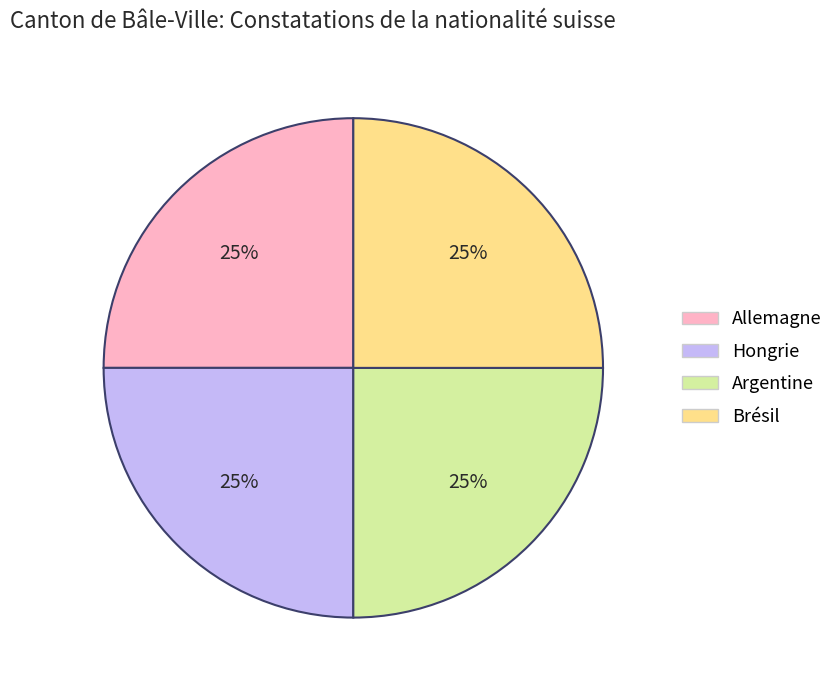

To the nearest percent, what portion does Allemagne represent?

25%